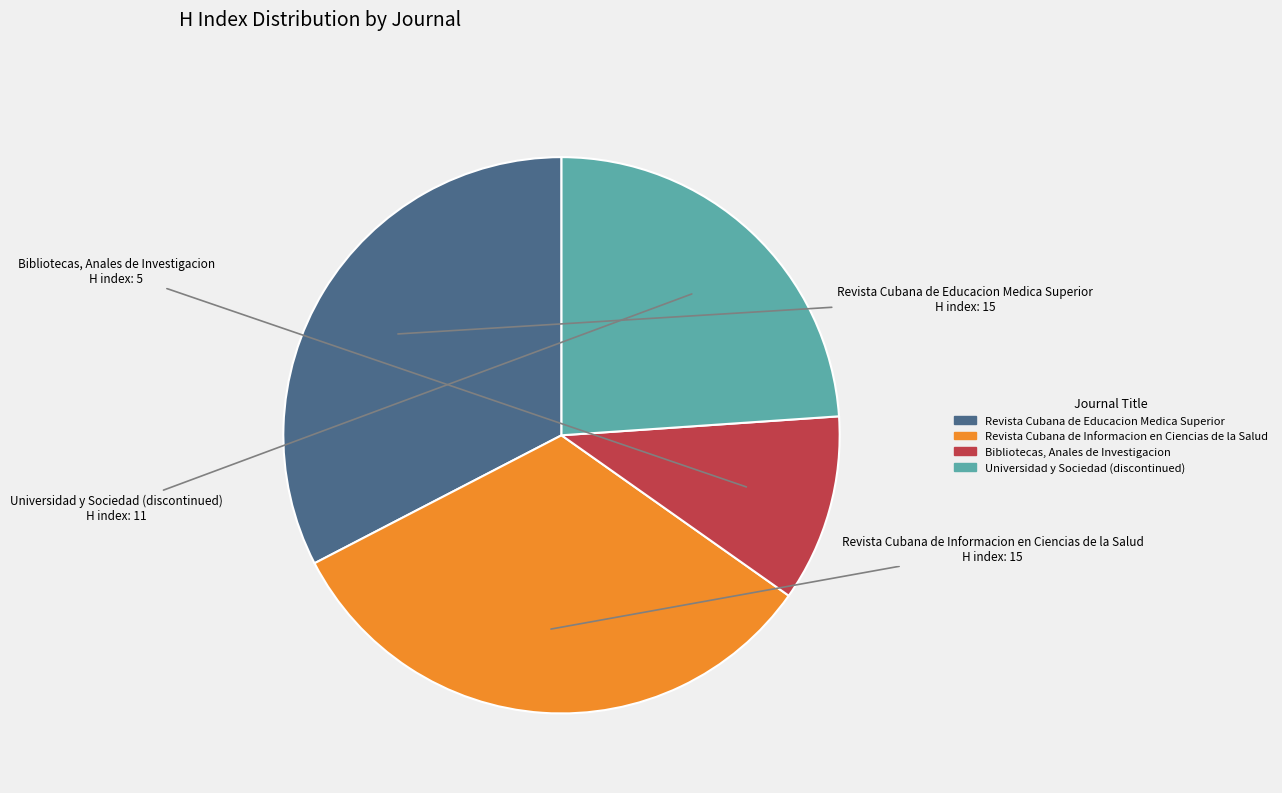

What is the smallest slice in the pie chart?

Bibliotecas, Anales de Investigacion